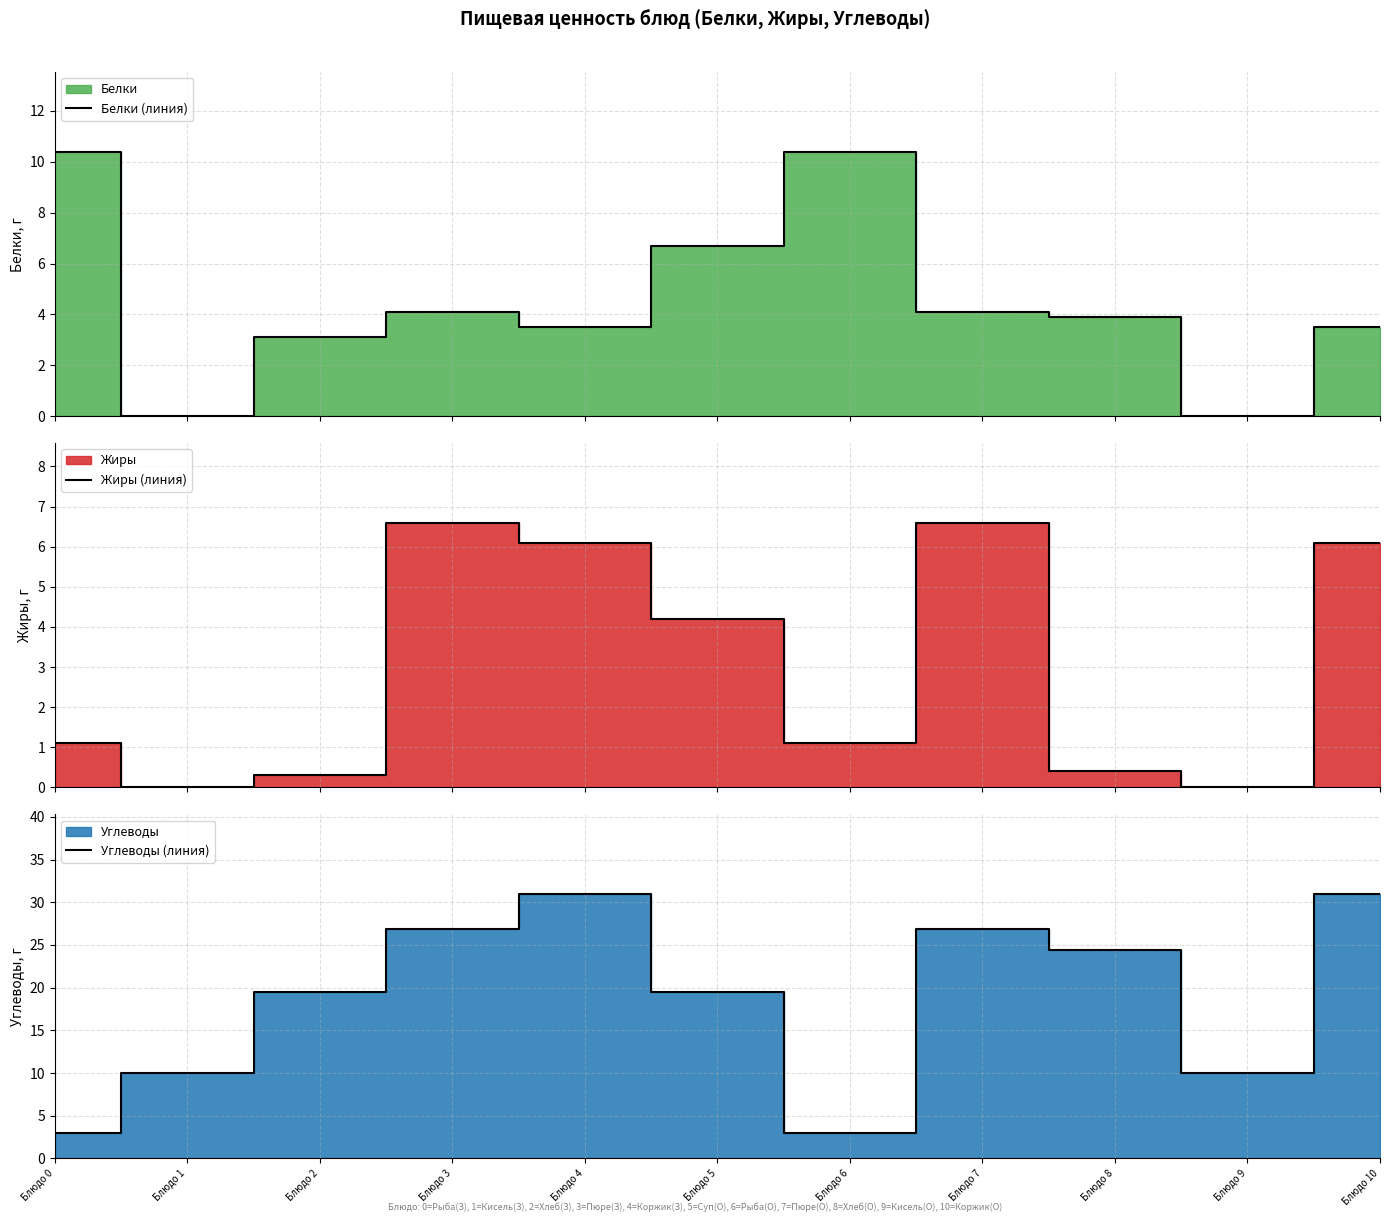

What is the difference between the Белки (линия) values at Блюдо 3 and Блюдо 2?

1.0